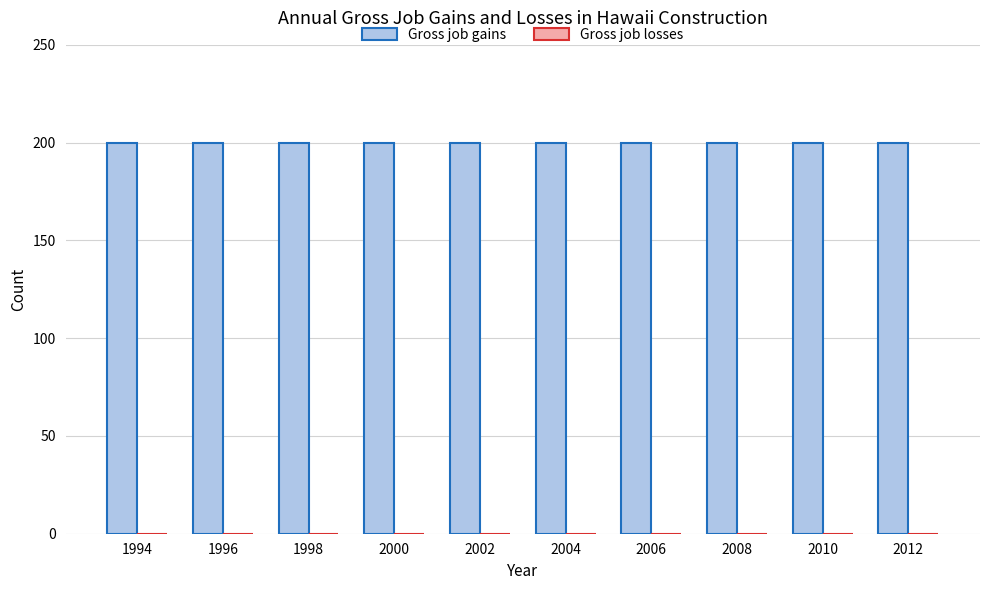

List the labels in order of Gross job gains value, smallest first.

1994, 1996, 1998, 2000, 2002, 2004, 2006, 2008, 2010, 2012